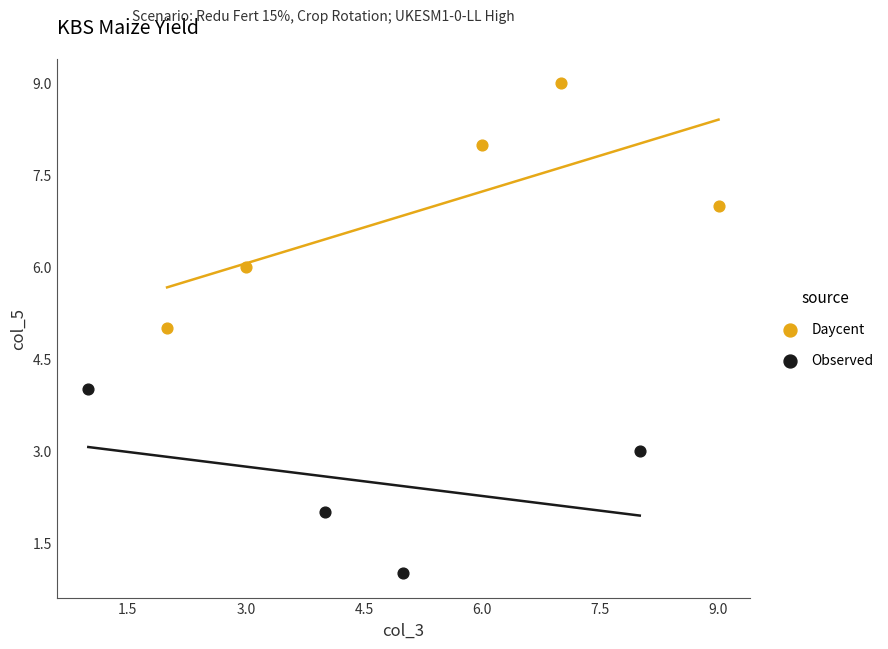

Which series contains the lowest Y value?

Observed